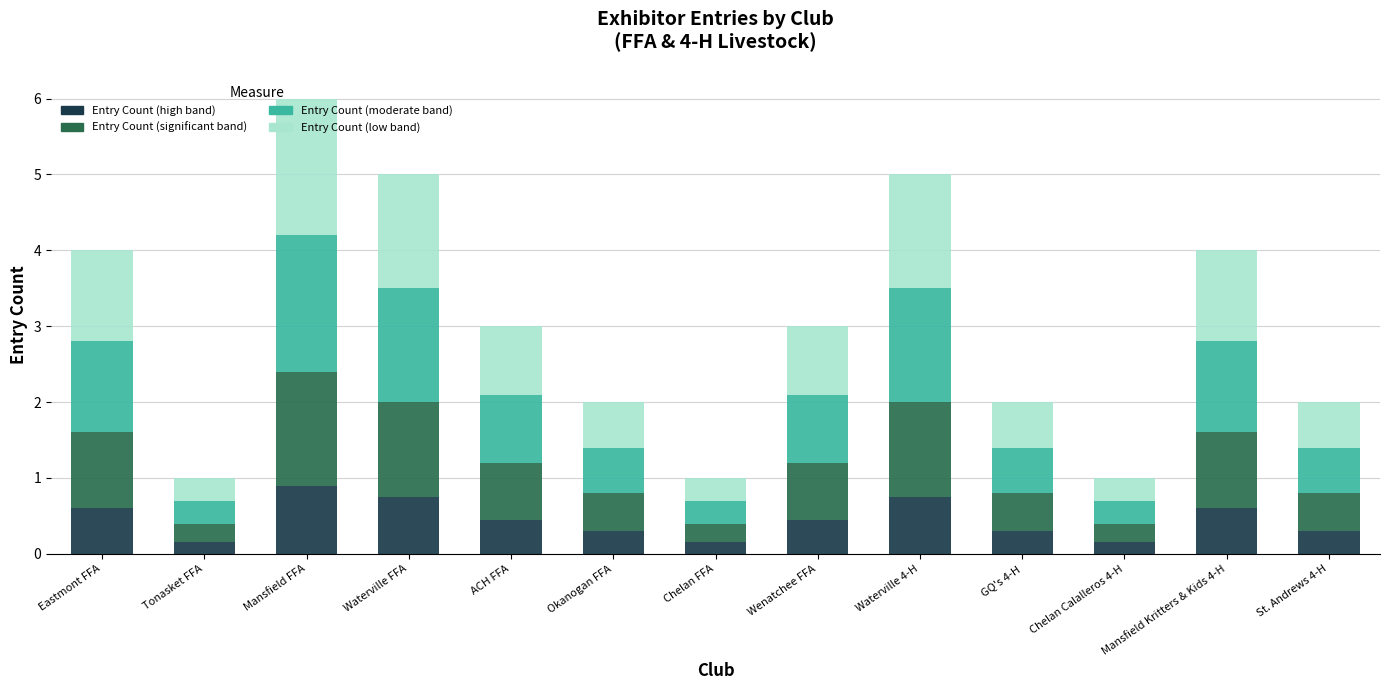

At which category is the sum across all series the highest?

Mansfield FFA